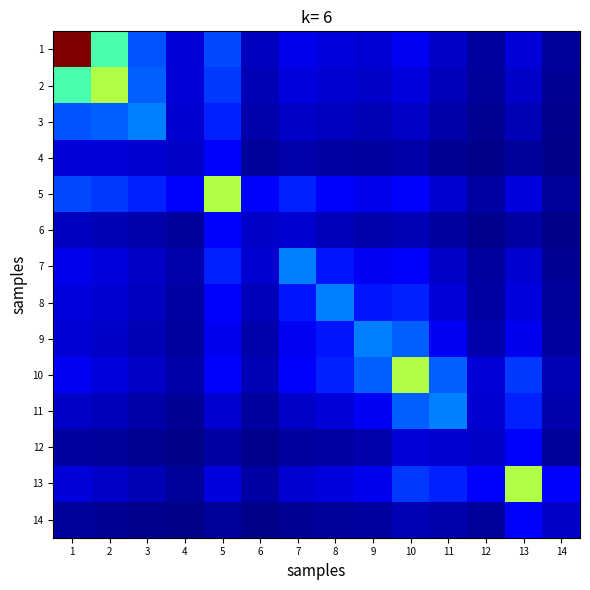

Reading left to right, transcribe all the data shown in this chart.

1: 1=1.0	2=0.4	3=0.2	4=0.1	5=0.2	6=0.1	7=0.1	8=0.1	9=0.1	10=0.1	11=0.1	12=0.0	13=0.1	14=0.0
2: 1=0.4	2=0.6	3=0.2	4=0.1	5=0.2	6=0.0	7=0.1	8=0.1	9=0.1	10=0.1	11=0.1	12=0.0	13=0.1	14=0.0
3: 1=0.2	2=0.2	3=0.2	4=0.1	5=0.2	6=0.0	7=0.1	8=0.1	9=0.0	10=0.1	11=0.0	12=0.0	13=0.0	14=0.0
4: 1=0.1	2=0.1	3=0.1	4=0.1	5=0.1	6=0.0	7=0.0	8=0.0	9=0.0	10=0.0	11=0.0	12=0.0	13=0.0	14=0.0
5: 1=0.2	2=0.2	3=0.2	4=0.1	5=0.6	6=0.1	7=0.2	8=0.1	9=0.1	10=0.1	11=0.1	12=0.0	13=0.1	14=0.0
6: 1=0.1	2=0.0	3=0.0	4=0.0	5=0.1	6=0.1	7=0.1	8=0.1	9=0.0	10=0.0	11=0.0	12=0.0	13=0.0	14=0.0
7: 1=0.1	2=0.1	3=0.1	4=0.0	5=0.2	6=0.1	7=0.2	8=0.1	9=0.1	10=0.1	11=0.1	12=0.0	13=0.1	14=0.0
8: 1=0.1	2=0.1	3=0.1	4=0.0	5=0.1	6=0.1	7=0.1	8=0.2	9=0.1	10=0.2	11=0.1	12=0.0	13=0.1	14=0.0
9: 1=0.1	2=0.1	3=0.0	4=0.0	5=0.1	6=0.0	7=0.1	8=0.1	9=0.2	10=0.2	11=0.1	12=0.0	13=0.1	14=0.0
10: 1=0.1	2=0.1	3=0.1	4=0.0	5=0.1	6=0.0	7=0.1	8=0.2	9=0.2	10=0.6	11=0.2	12=0.1	13=0.2	14=0.0
11: 1=0.1	2=0.1	3=0.0	4=0.0	5=0.1	6=0.0	7=0.1	8=0.1	9=0.1	10=0.2	11=0.2	12=0.1	13=0.2	14=0.0
12: 1=0.0	2=0.0	3=0.0	4=0.0	5=0.0	6=0.0	7=0.0	8=0.0	9=0.0	10=0.1	11=0.1	12=0.1	13=0.1	14=0.0
13: 1=0.1	2=0.1	3=0.0	4=0.0	5=0.1	6=0.0	7=0.1	8=0.1	9=0.1	10=0.2	11=0.2	12=0.1	13=0.6	14=0.1
14: 1=0.0	2=0.0	3=0.0	4=0.0	5=0.0	6=0.0	7=0.0	8=0.0	9=0.0	10=0.0	11=0.0	12=0.0	13=0.1	14=0.1